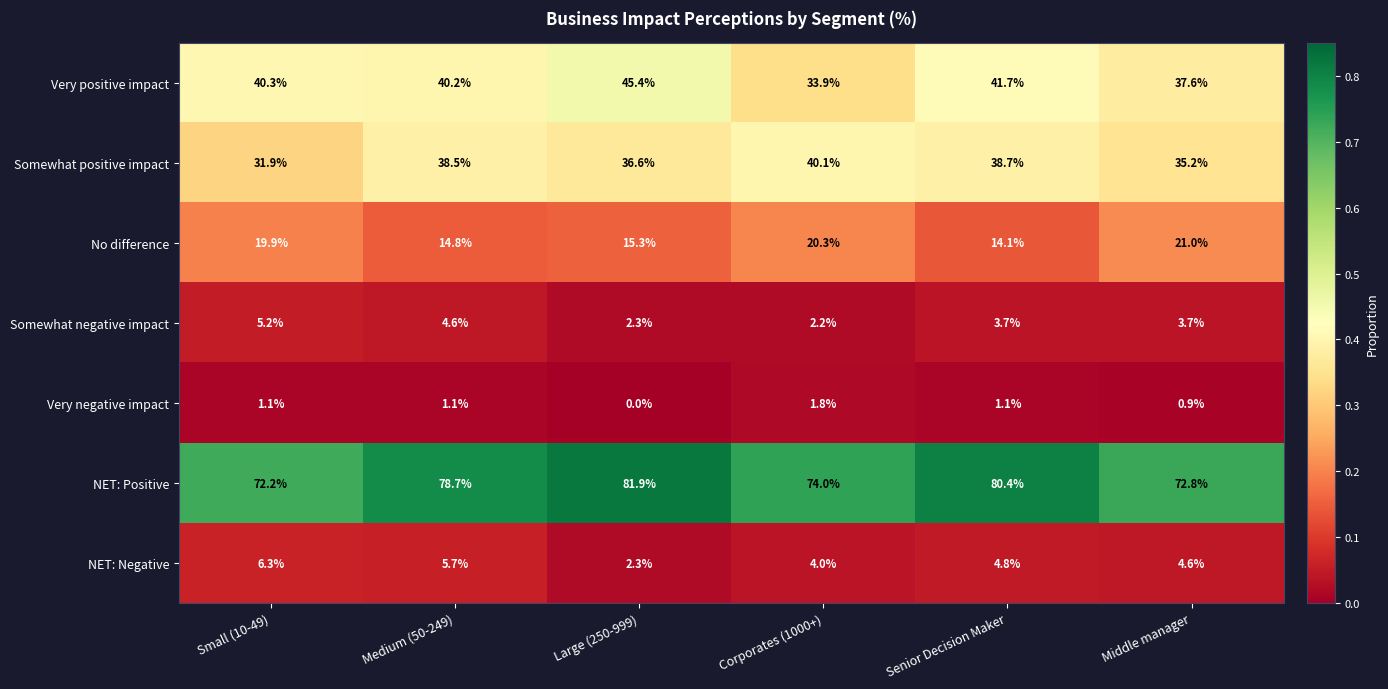

At which label is NET: Negative closest to 4?

Corporates (1000+)